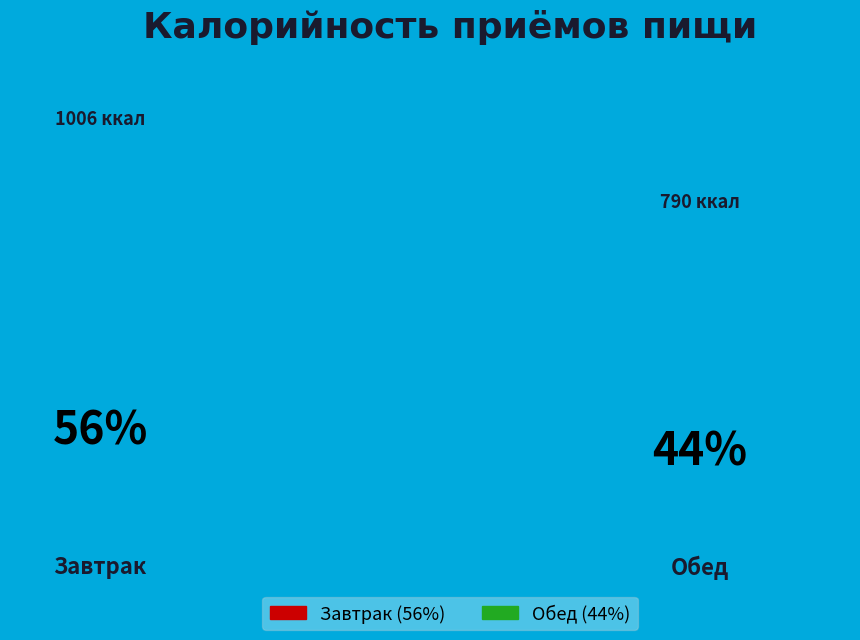

How many slices are in this pie chart?

2